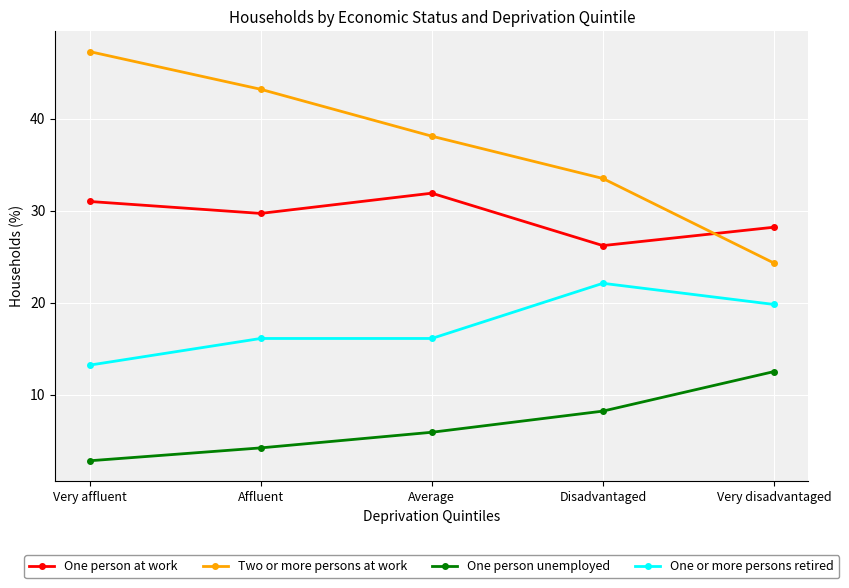

How many data points in One person at work are above 29?

3